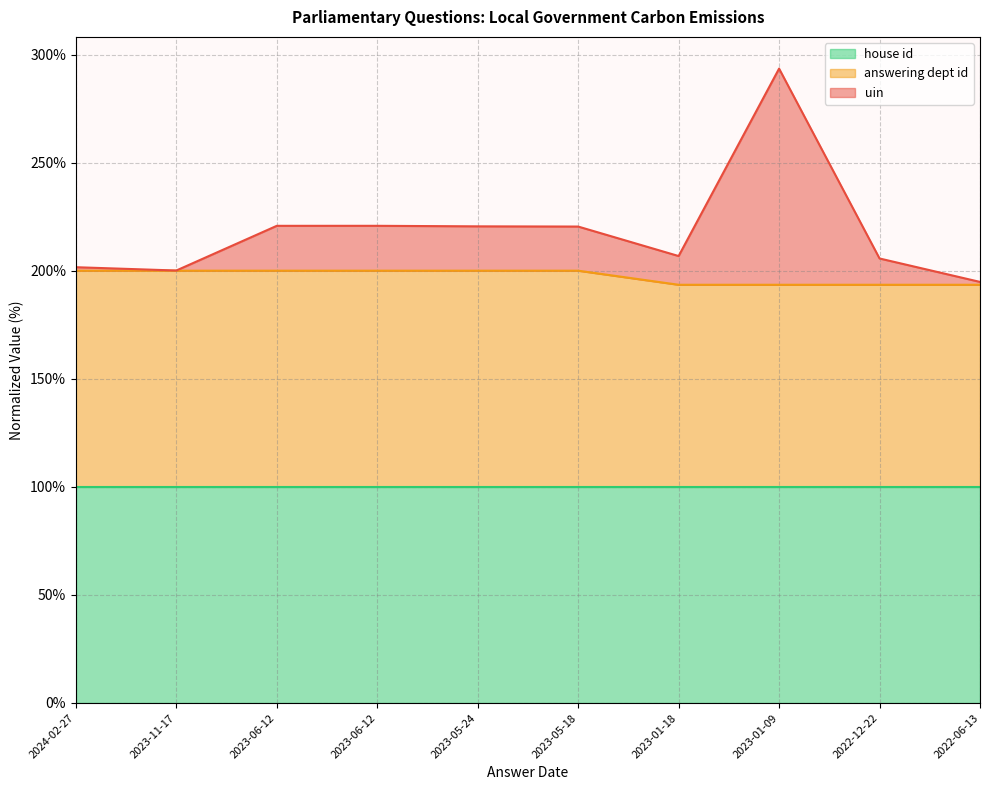

Does the chart display data point markers on the line(s)?

No